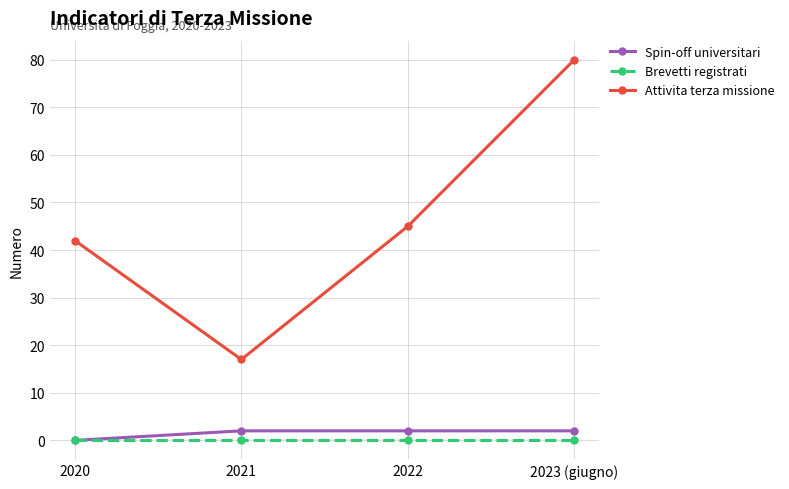

What is the highest value of the Attivita terza missione series?

80